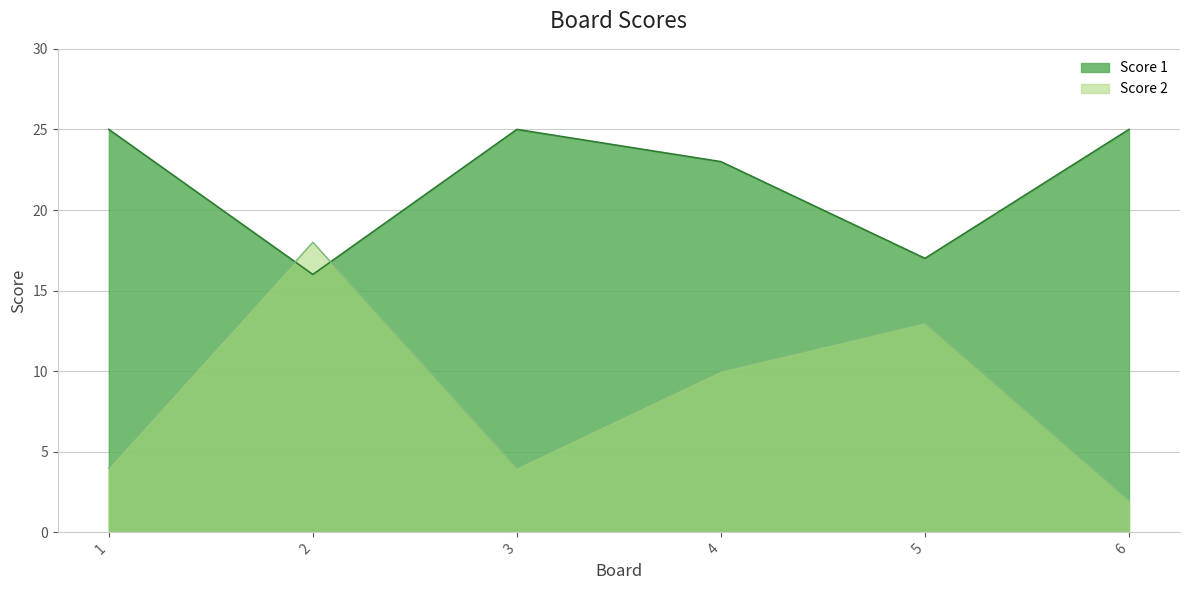

What is the total value across all series at 5?

30